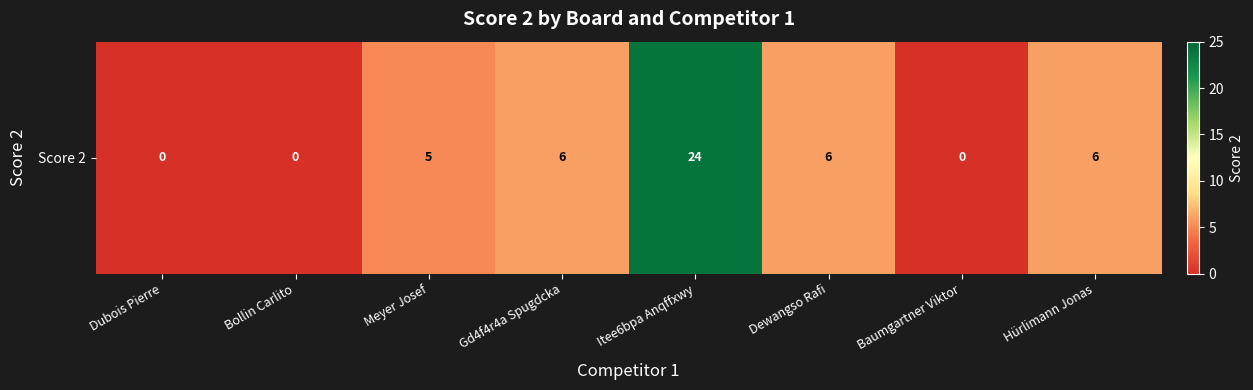

Reading left to right, transcribe all the data shown in this chart.

Dubois Pierre=0	Bollin Carlito=0	Meyer Josef=5	Gd4f4r4a Spugdcka=6	Itee6bpa Anqffxwy=24	Dewangso Rafi=6	Baumgartner Viktor=0	Hürlimann Jonas=6